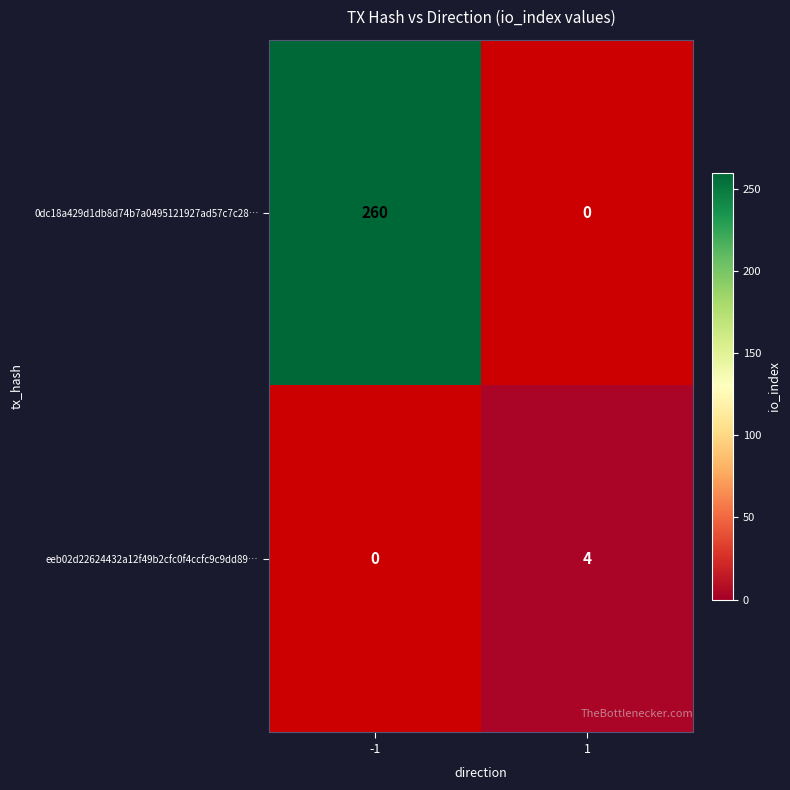

Rank the series by their average value, from highest to lowest.

0dc18a429d1db8d74b7a0495121927ad57c7c28…, eeb02d22624432a12f49b2cfc0f4ccfc9c9dd89…